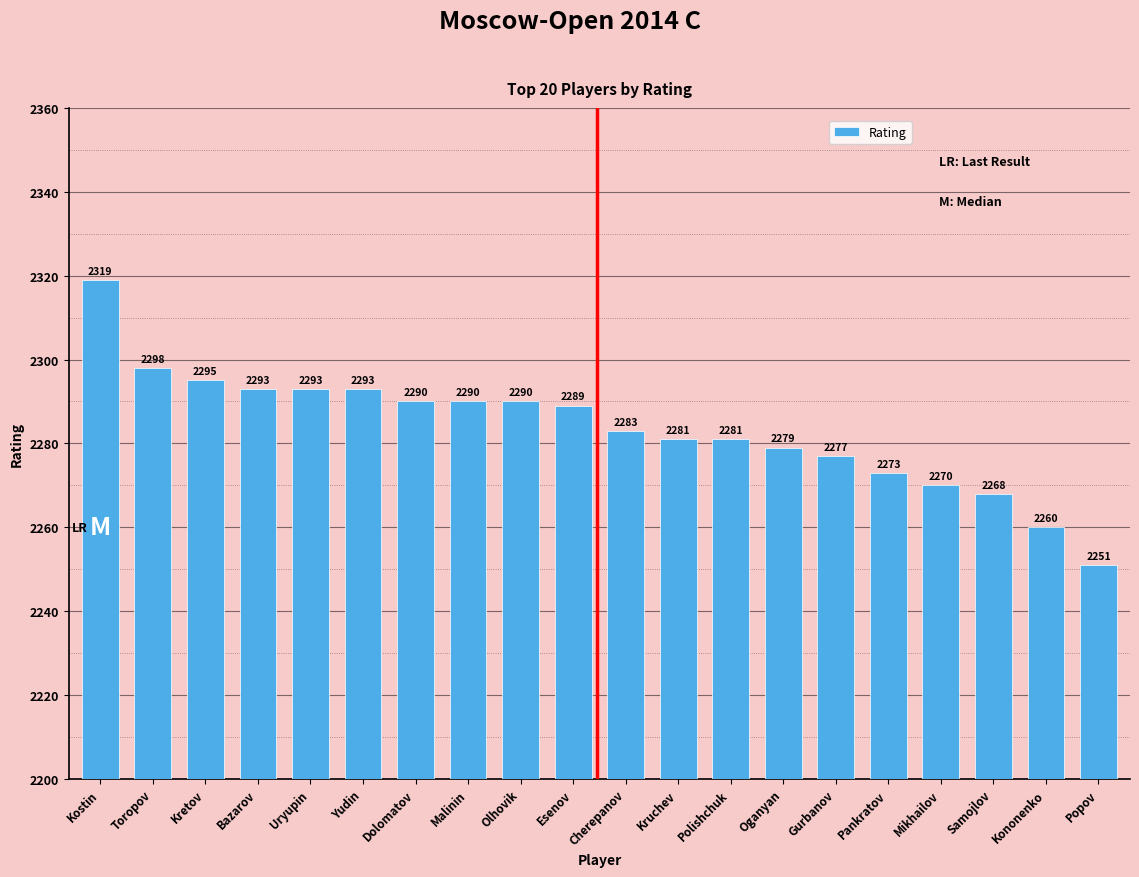

Which has a higher value, Samojlov or Mikhailov?

Mikhailov